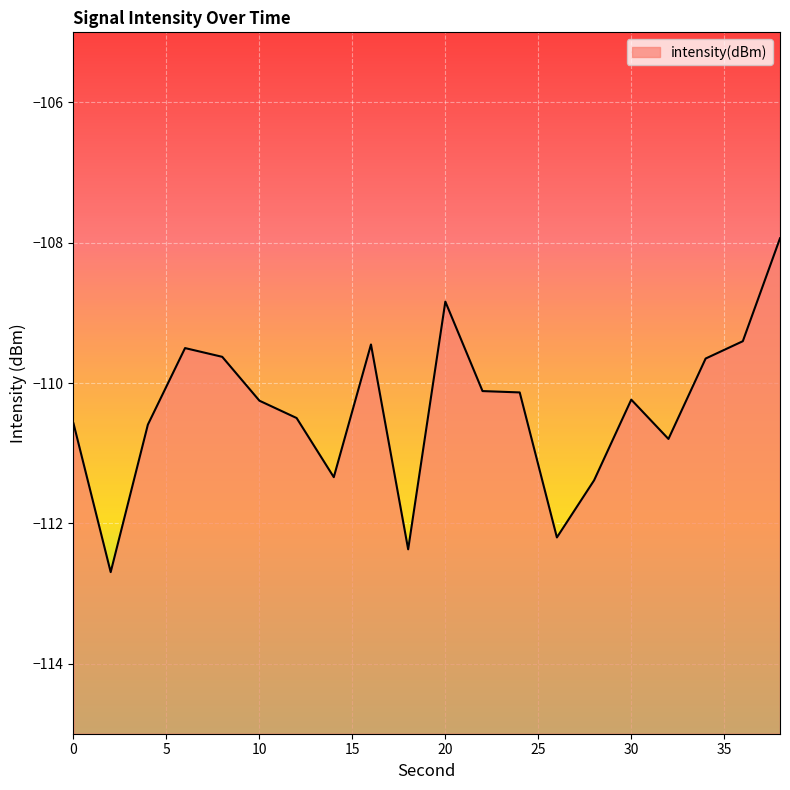

Where is the data nearest to the value -110?

22